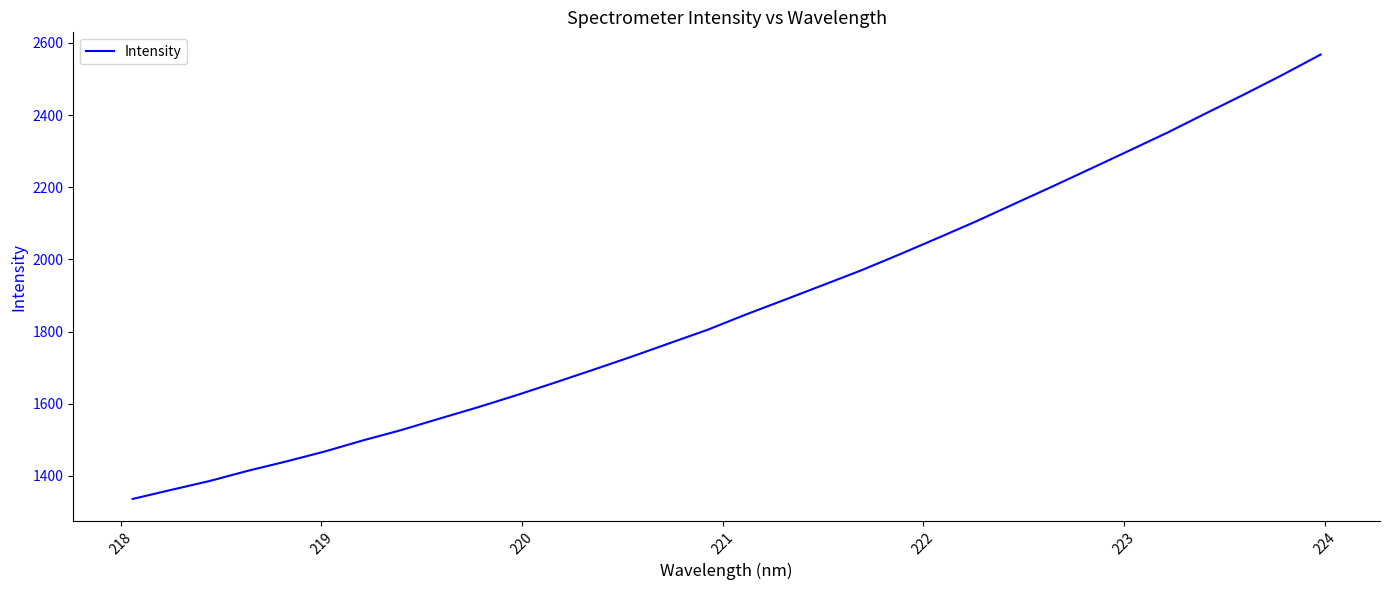

What is the smallest value displayed?

1336.0